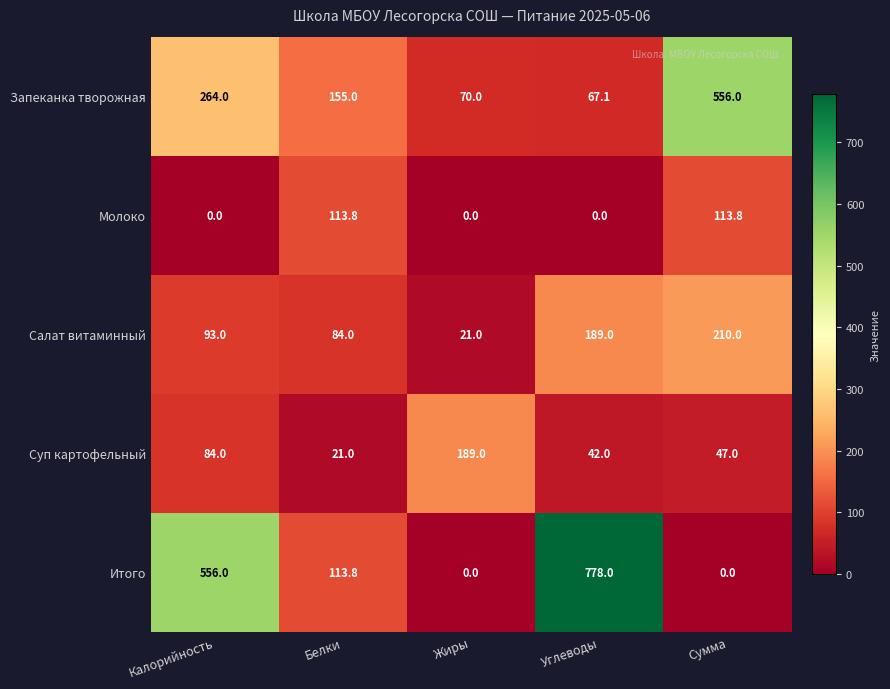

How many categories are shown in the chart?

5